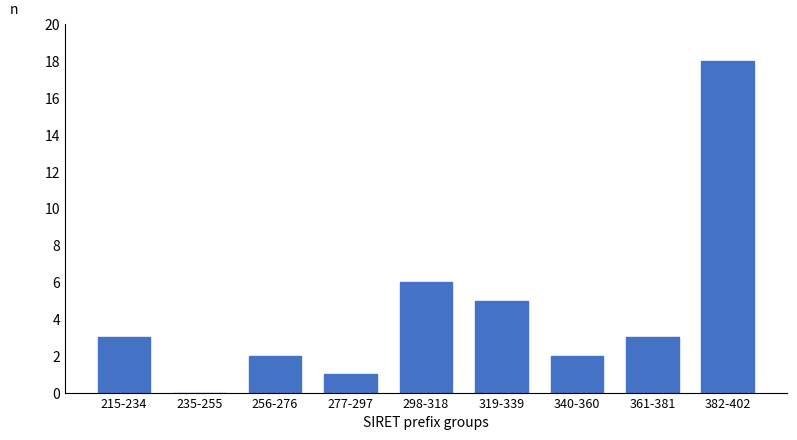

Between 382-402 and 277-297, which is larger?

382-402